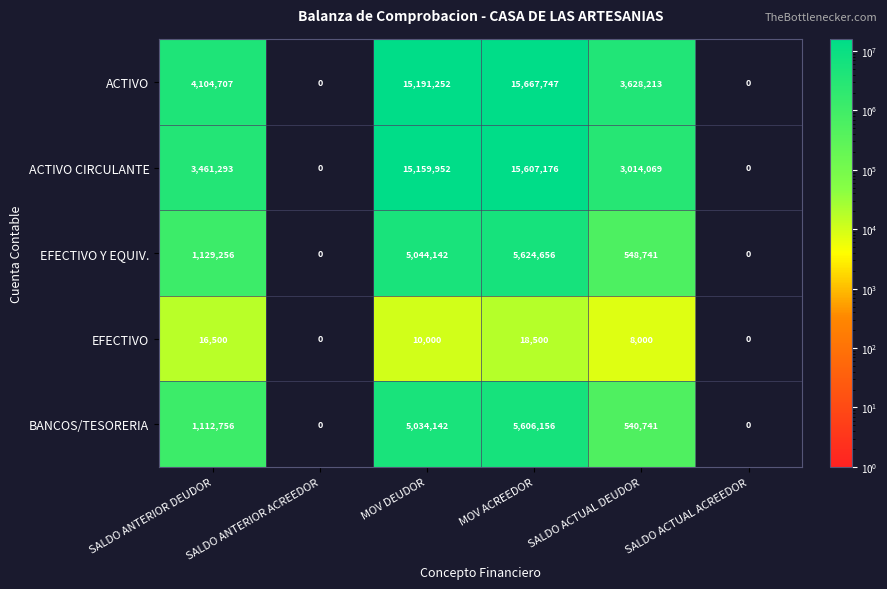

What is the difference between the maximum and minimum values in the ACTIVO series?

15667747